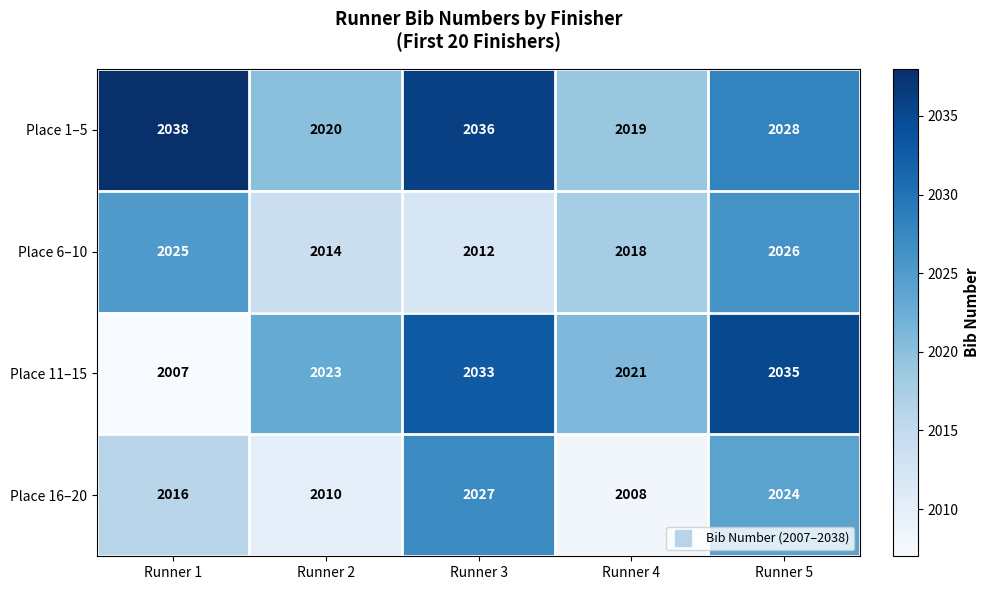

Which category has the lowest value across all series?

Runner 1